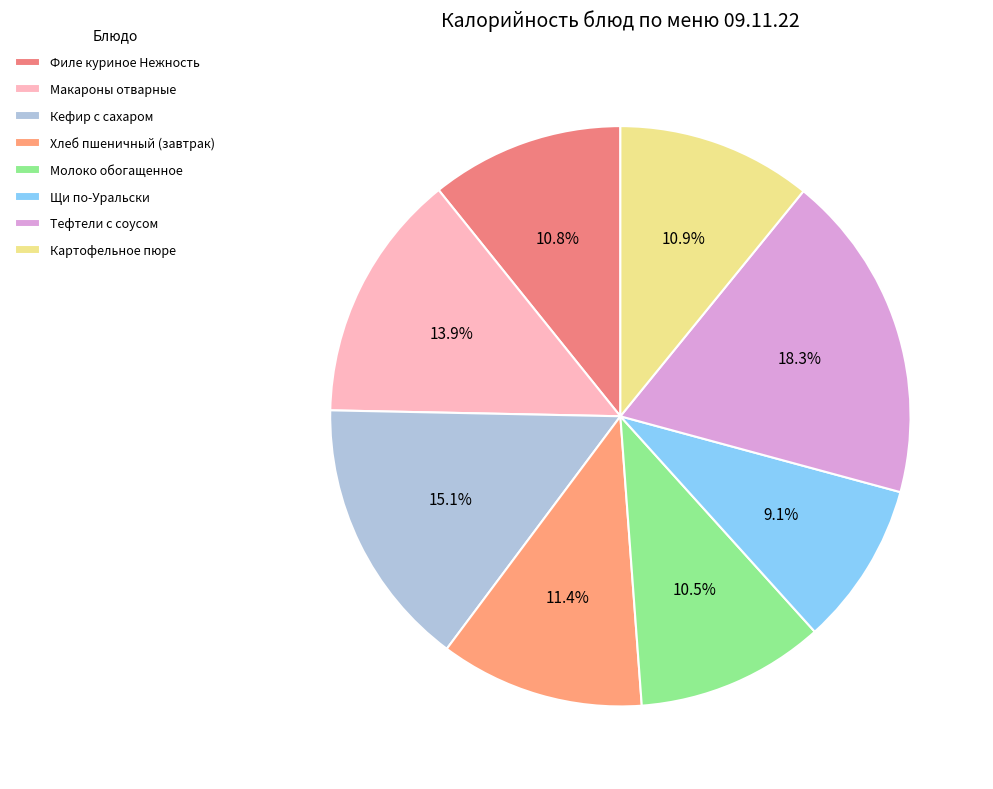

Does any single category account for the majority?

No